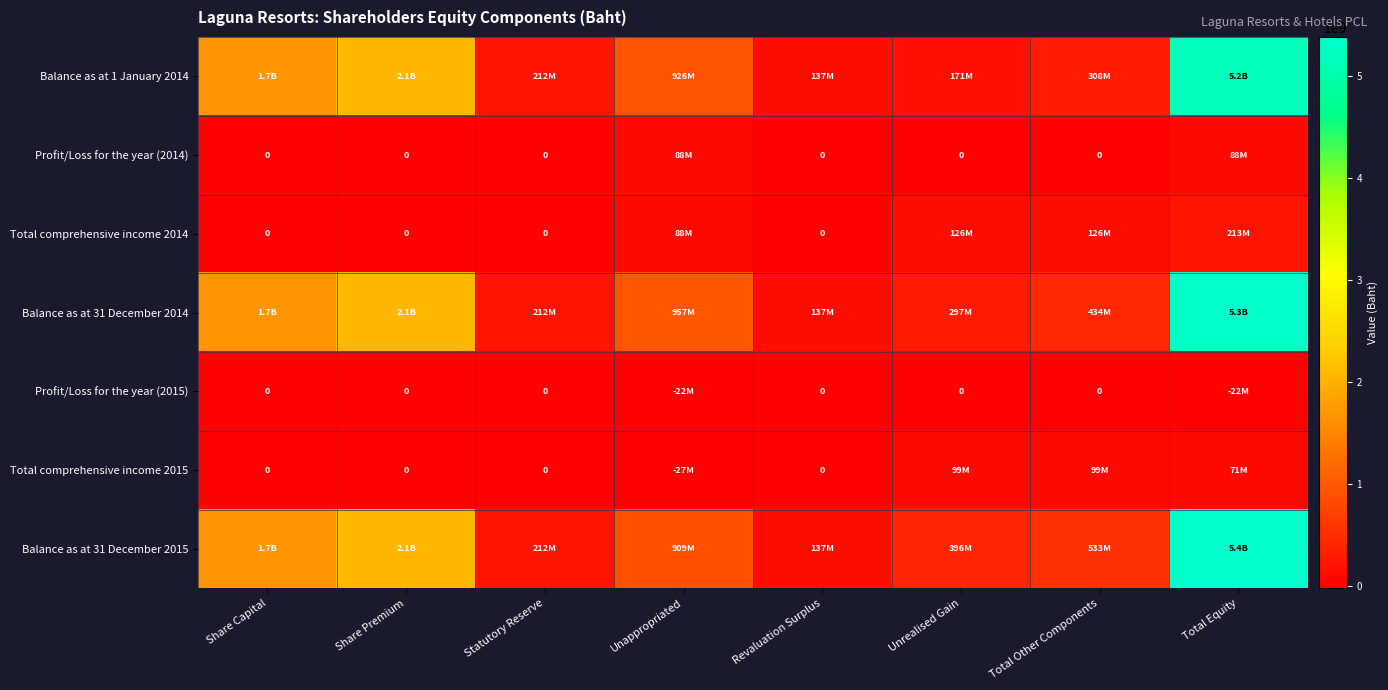

At which category is the sum across all series the highest?

Total Equity